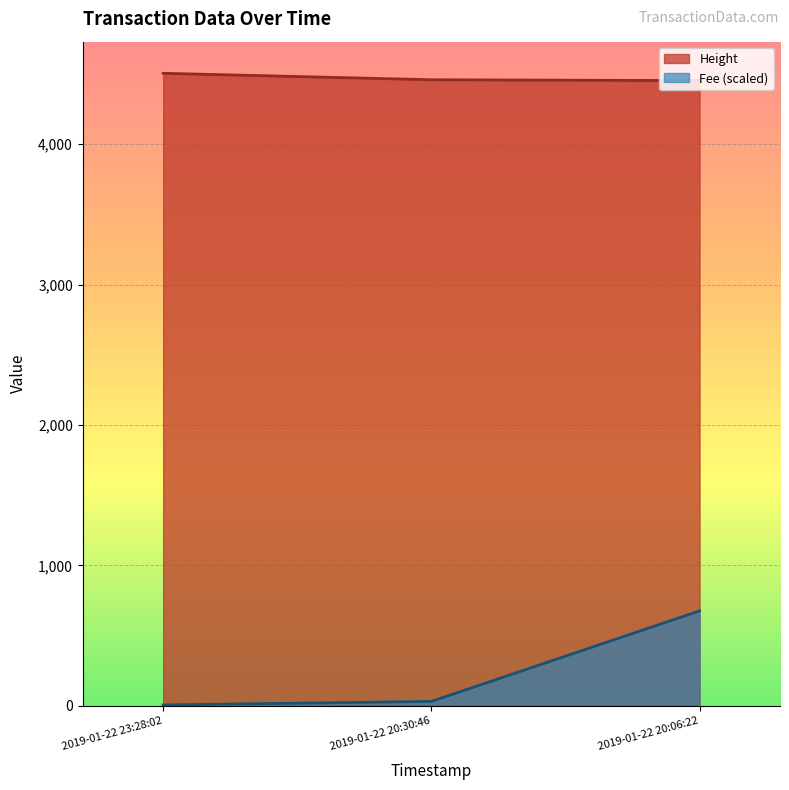

Reading left to right, what are all the values shown in this chart?

Height: 2019-01-22 23:28:02=4505.0	2019-01-22 20:30:46=4459.0	2019-01-22 20:06:22=4453.0
Fee: 2019-01-22 23:28:02=5.9	2019-01-22 20:30:46=31.2	2019-01-22 20:06:22=675.8